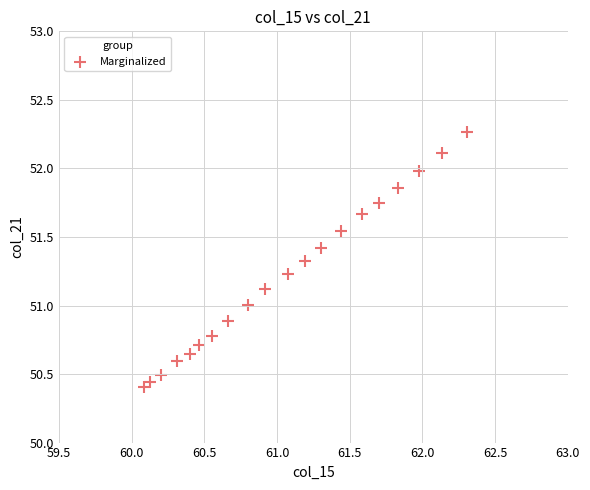

What is the range of X values (max minus min)?

2.2